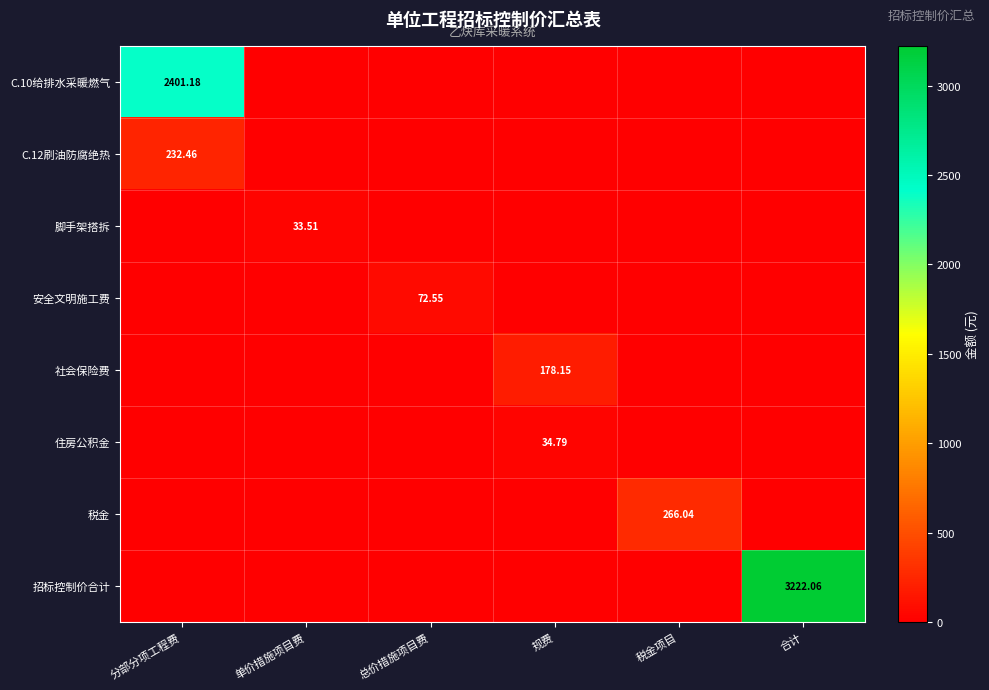

List the labels in order of 安全文明施工费 value, largest first.

总价措施项目费, 分部分项工程费, 单价措施项目费, 规费, 税金项目, 合计